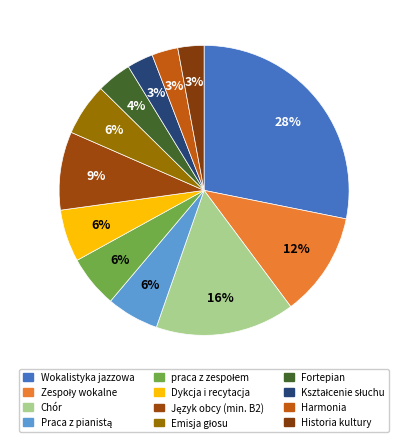

How many segments does this pie chart have?

12